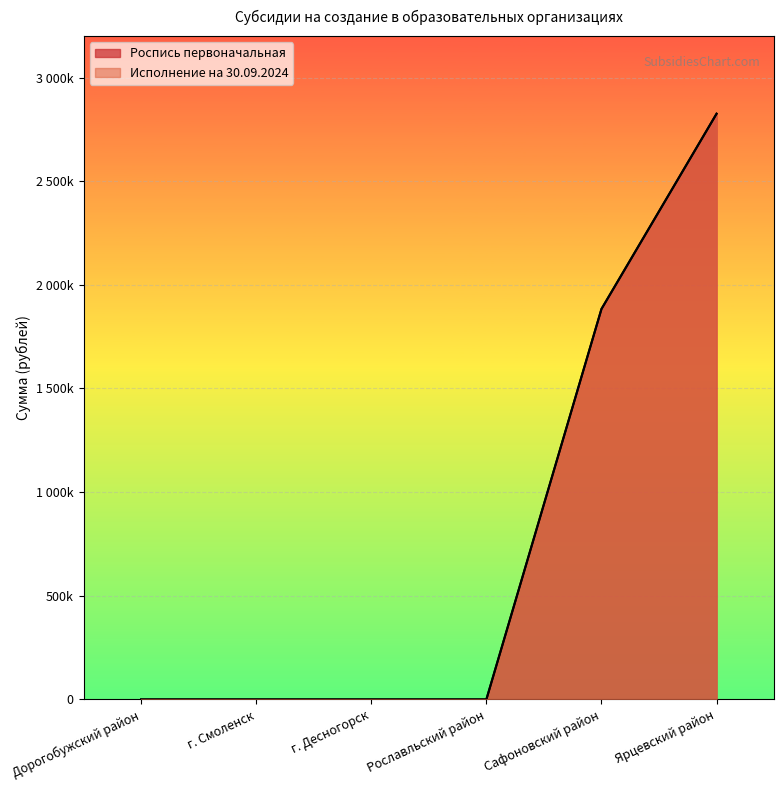

Is the value of Исполнение на 30.09.2024 at Дорогобужский район greater than the value of Роспись первоначальная at Сафоновский район?

No